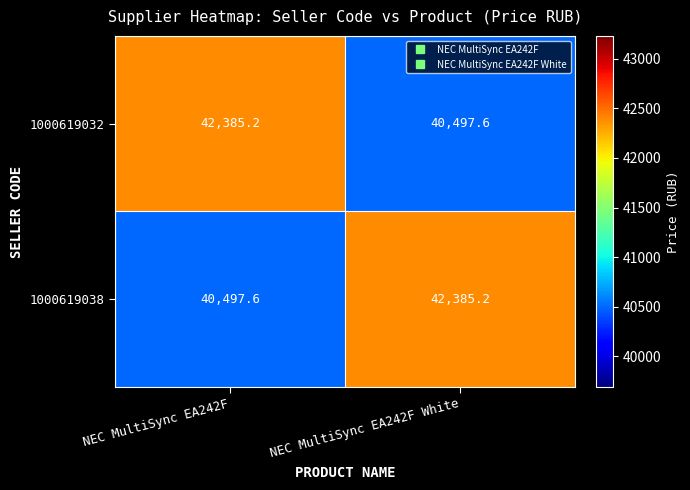

What is the difference between the 1000619038 values at NEC MultiSync EA242F White and NEC MultiSync EA242F?

1887.6